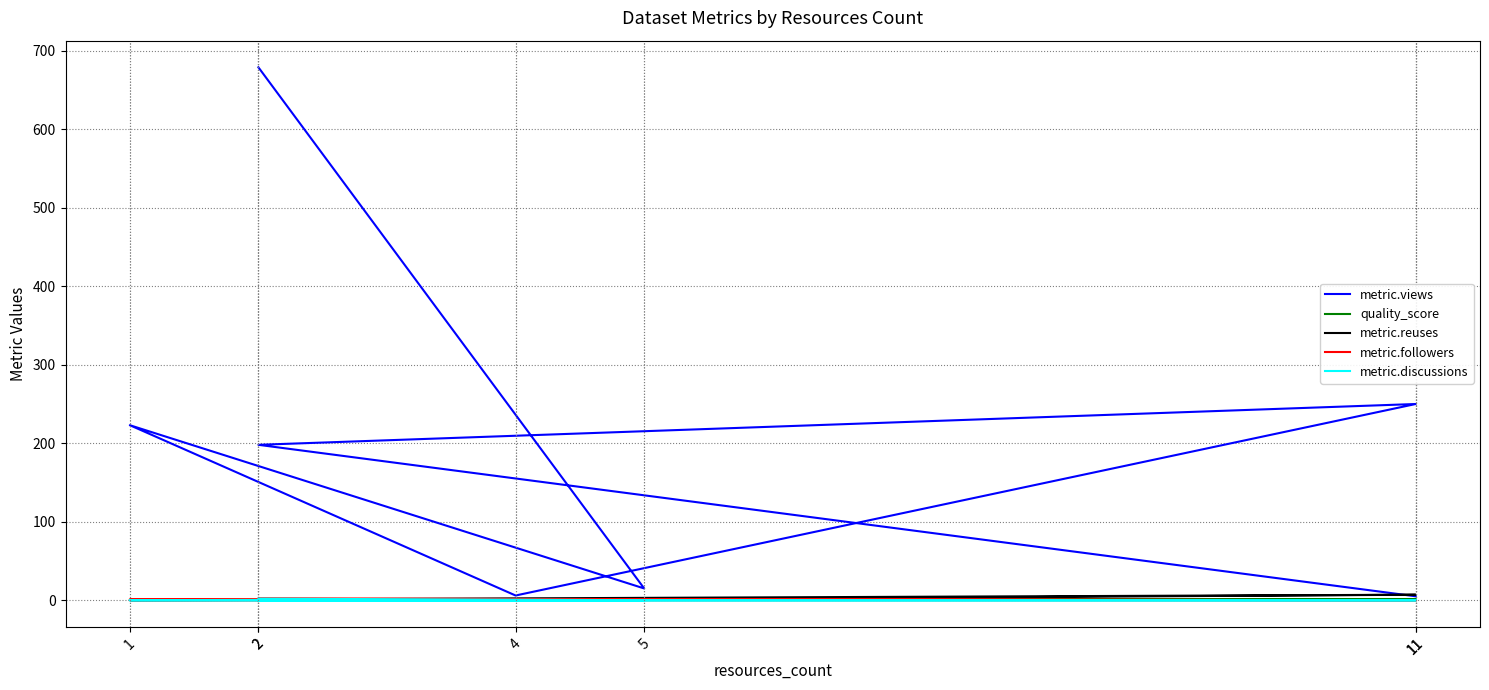

Is it true that metric.views equals 250.0 at 11?

True